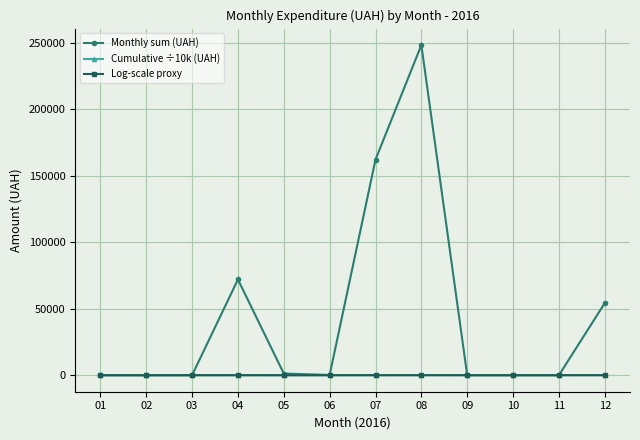

Does the chart have visible grid lines?

Yes